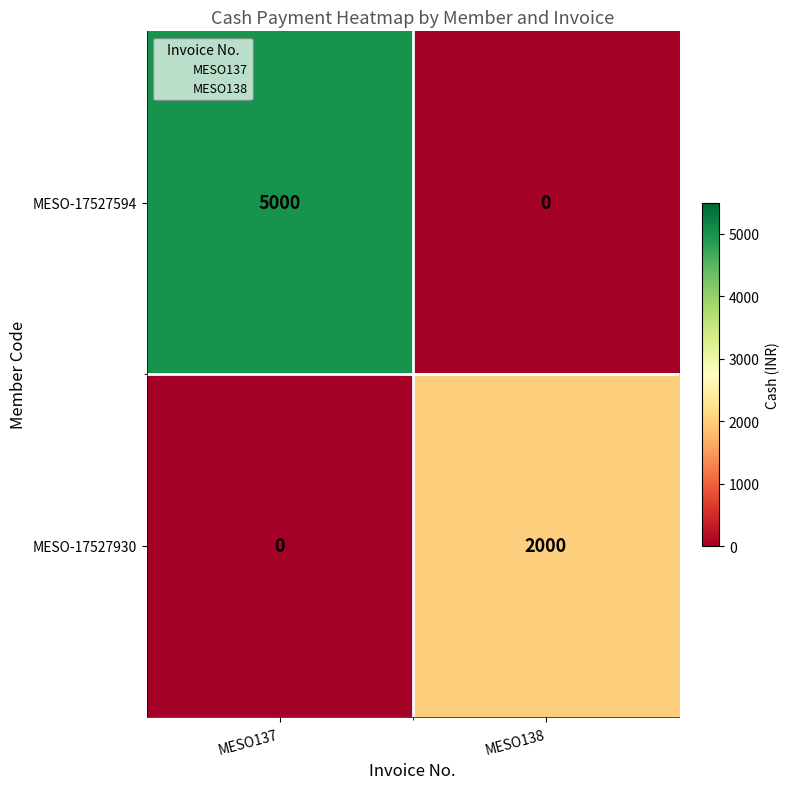

What is the sum of the MESO-17527594 values at MESO138 and MESO137?

5000